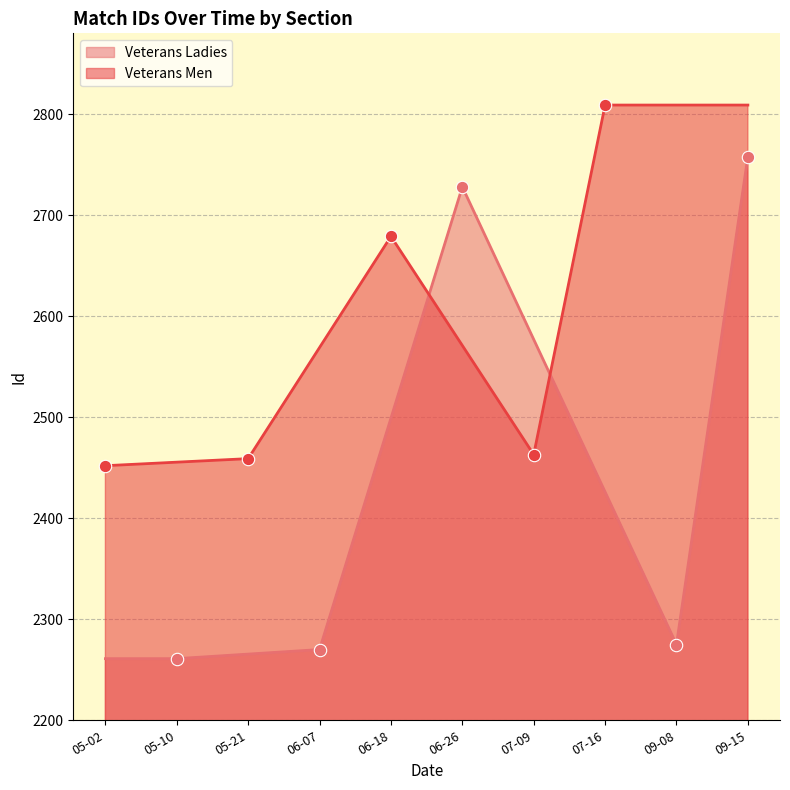

At which category is the sum across all series the highest?

09-15